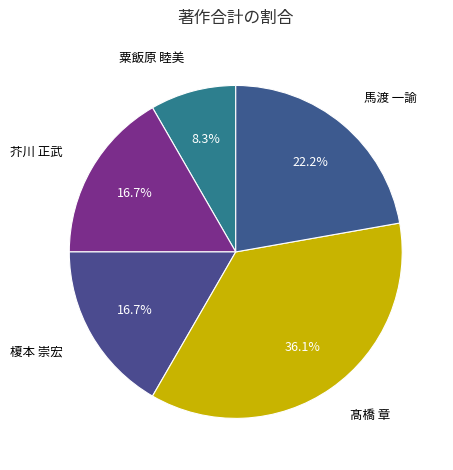

How many slices are in this pie chart?

5